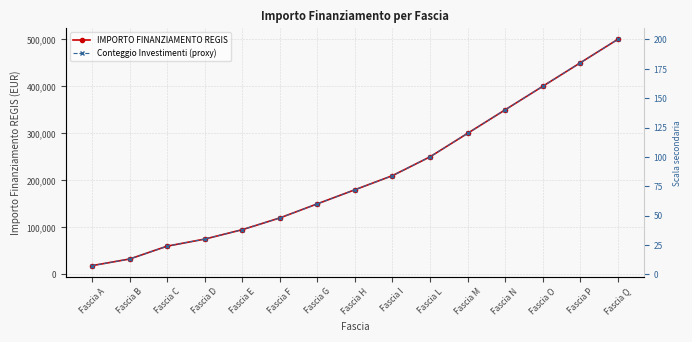

What is the average value of the IMPORTO FINANZIAMENTO REGIS series?

212737